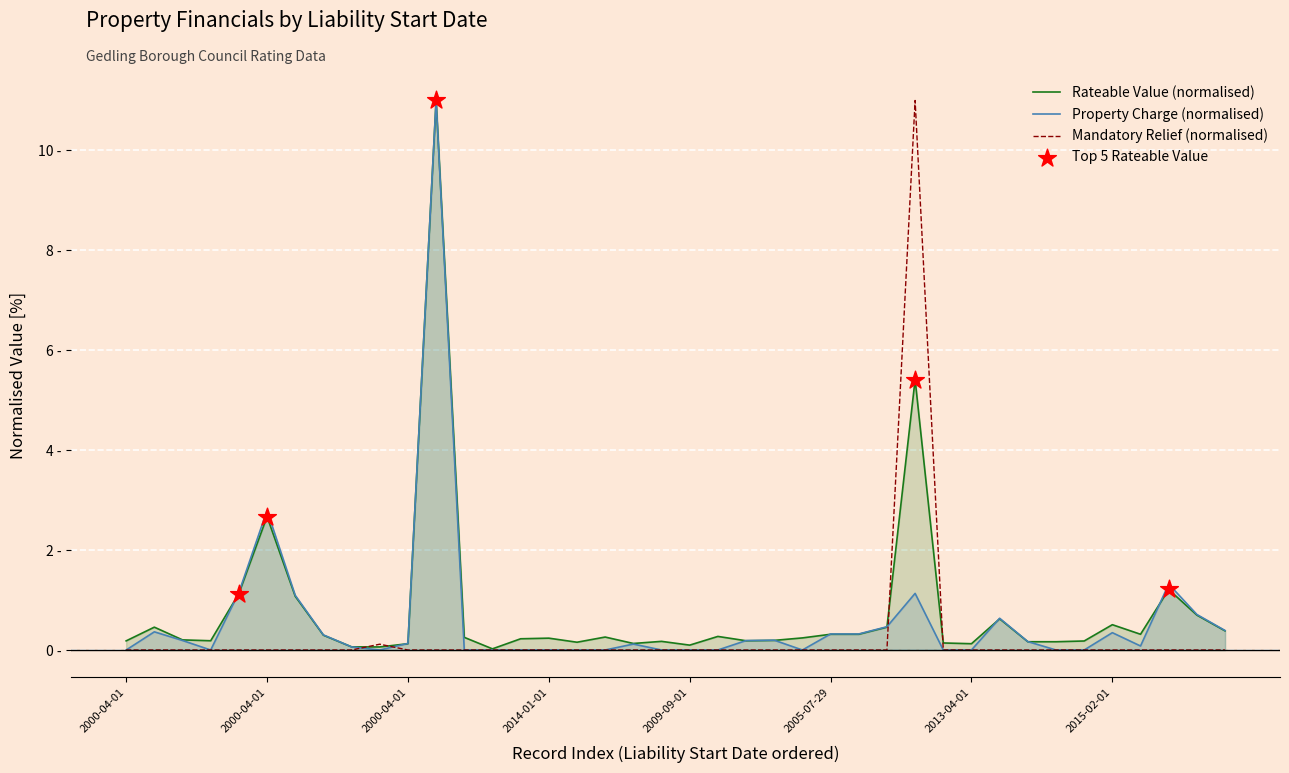

Which series has the widest spread of Y values?

Property Charge